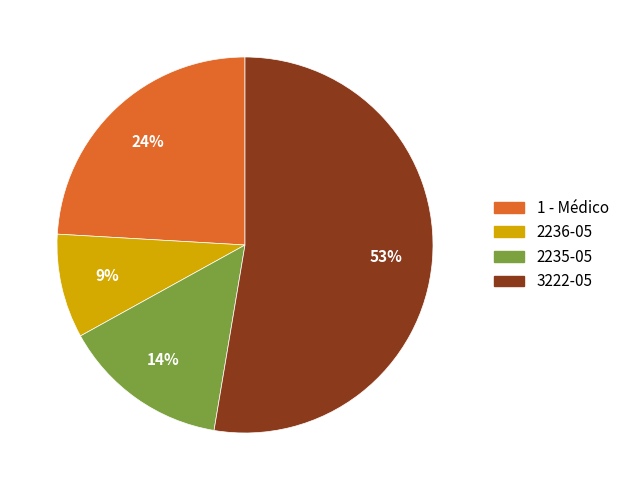

To the nearest percent, what is the average slice percentage?

25%